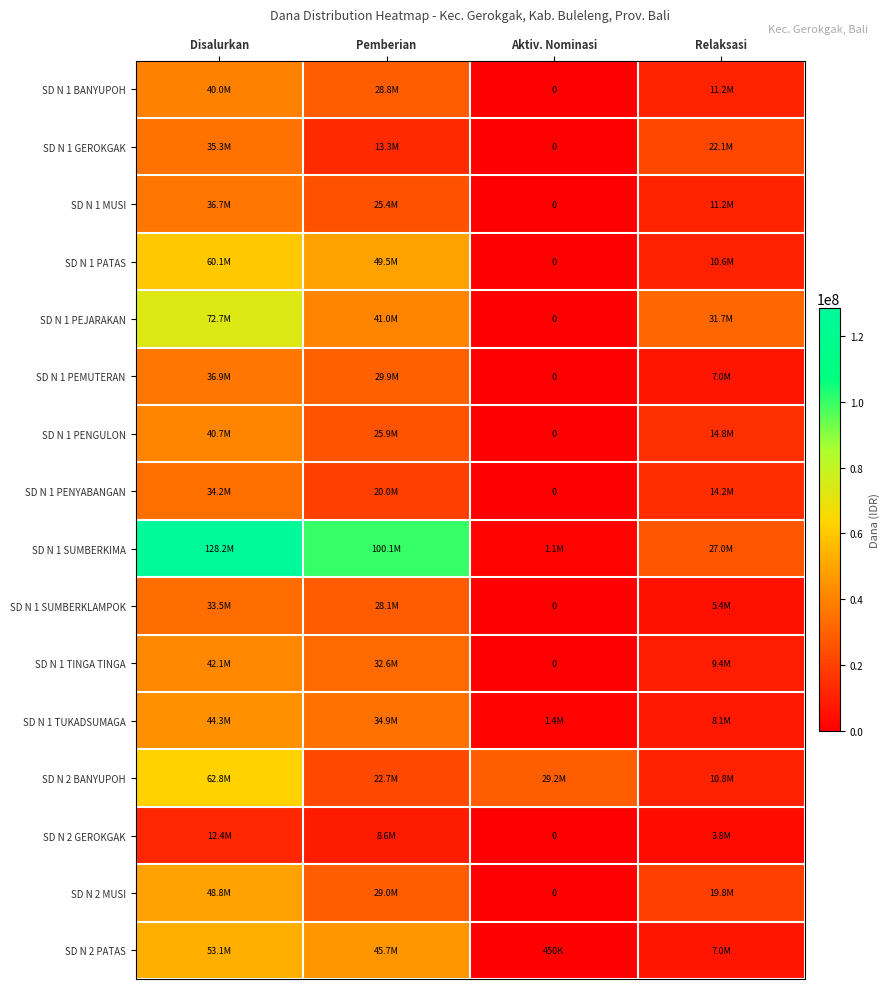

Count the number of data series in this chart.

16